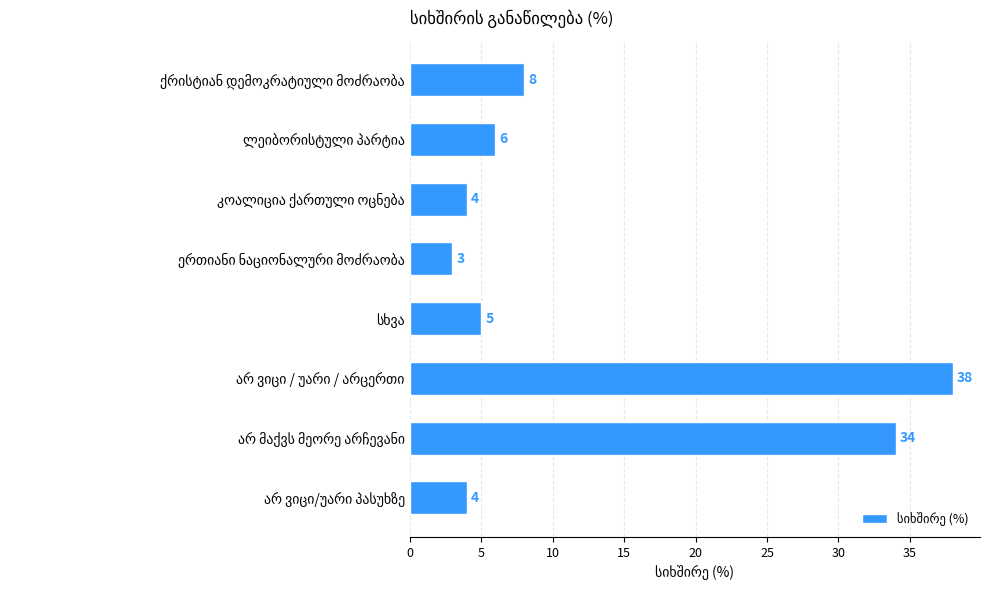

What is the difference between the second highest and minimum values?

31